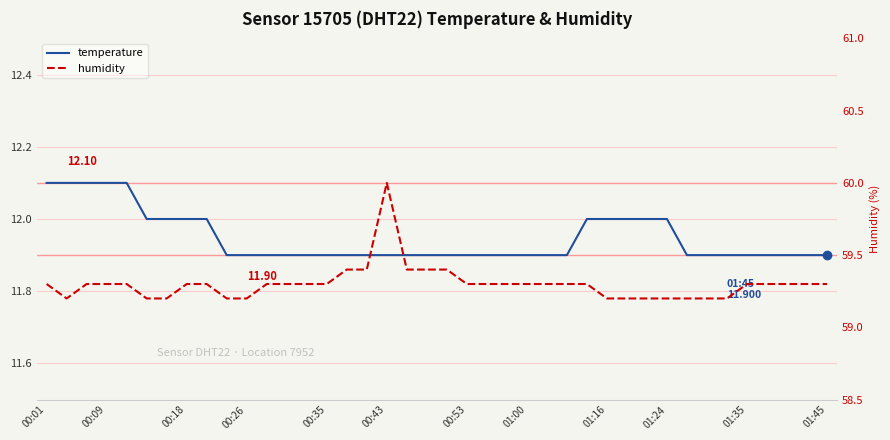

True or false: temperature has a value of 11.9 at 23.

True